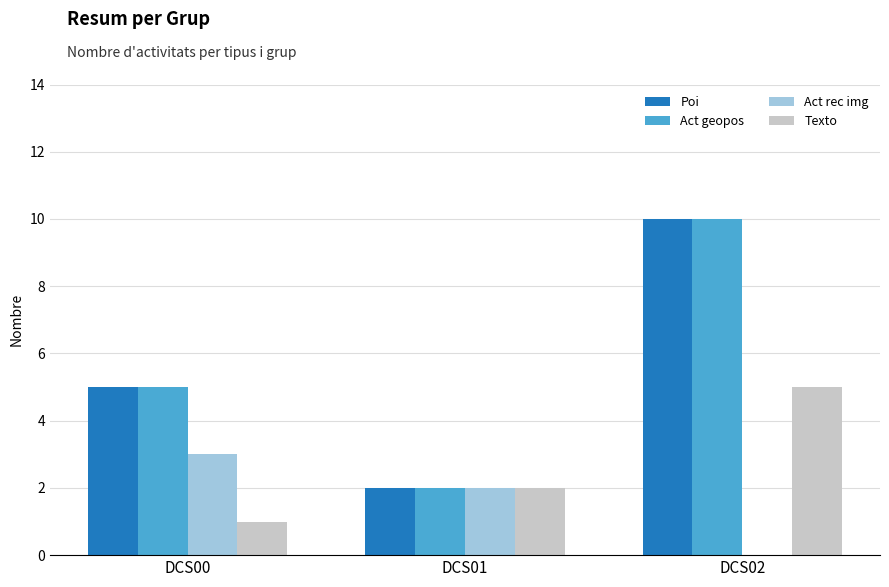

Are the bars horizontal?

No